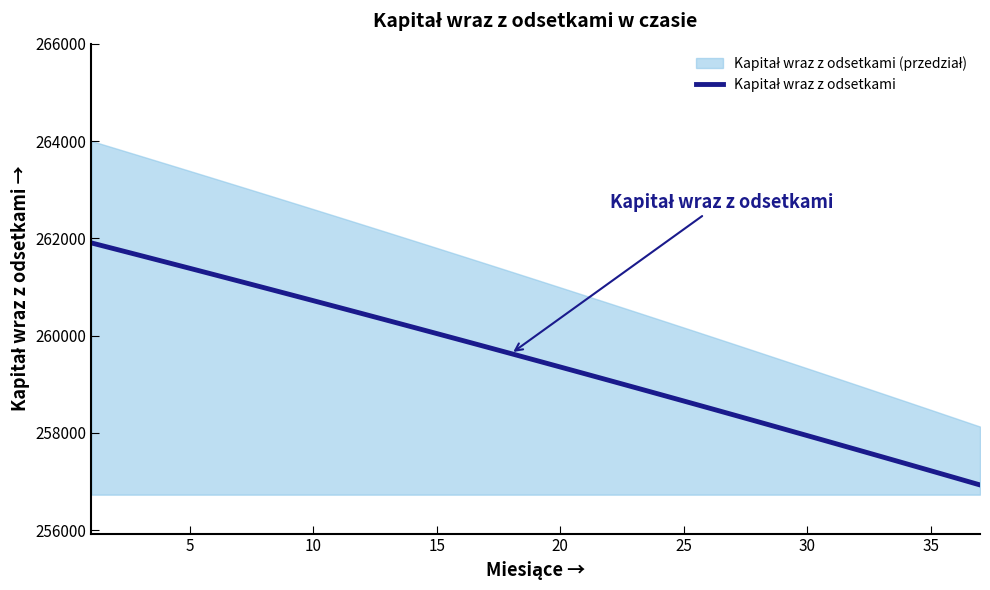

Which has a higher value, 30 or 35?

30